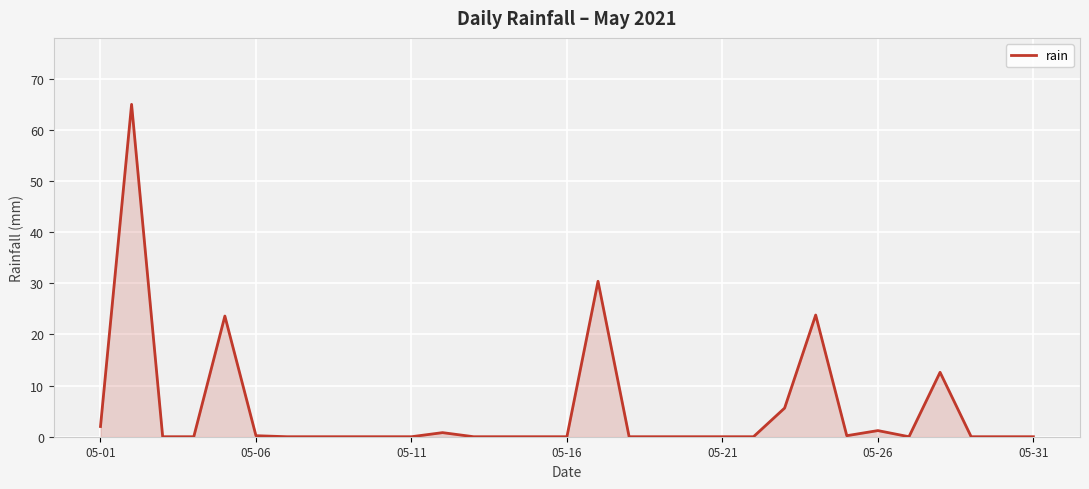

What is the greatest value displayed?

65.0